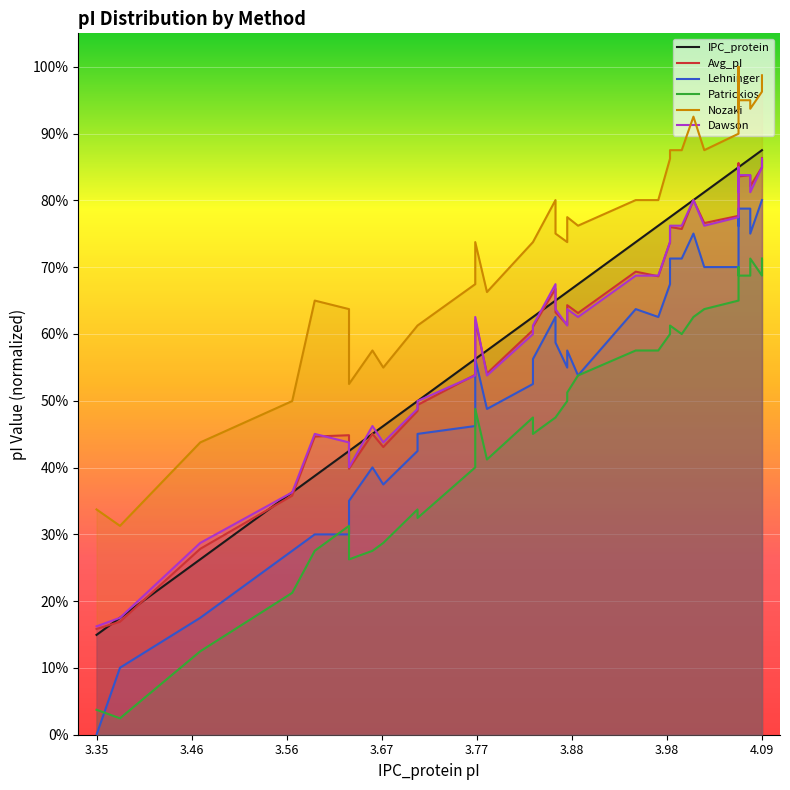

What is the difference between the second highest and second lowest values in the Dawson series?

0.7